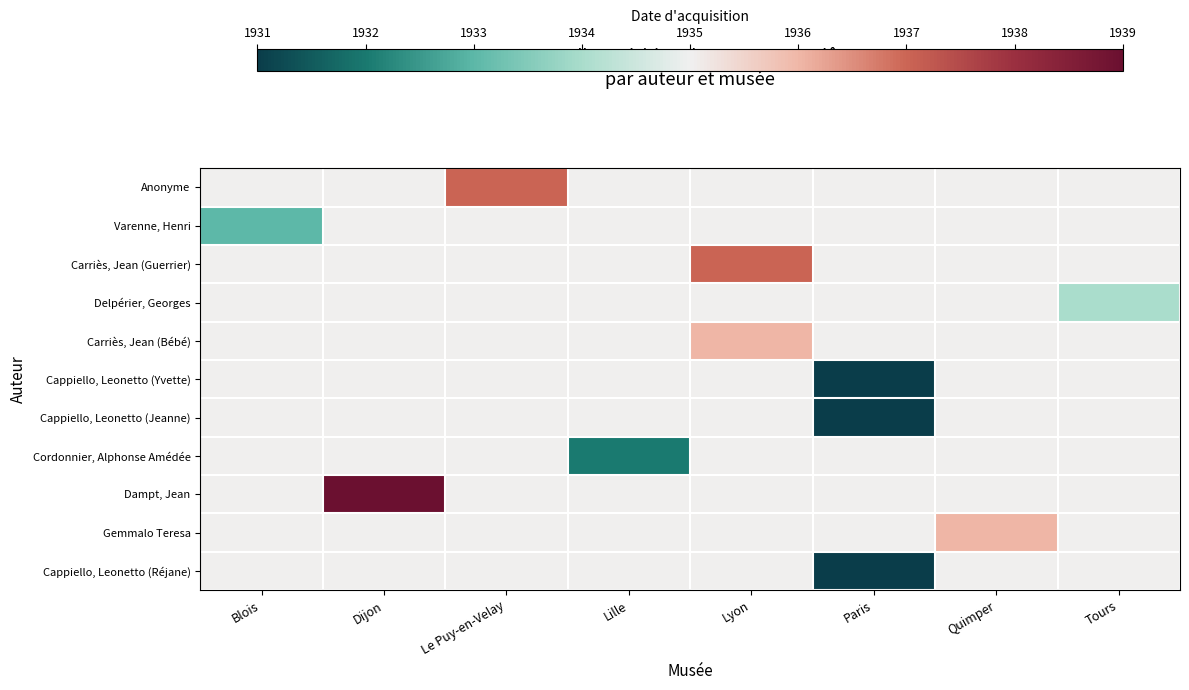

Between Lyon and Lille, which is larger?

Lyon